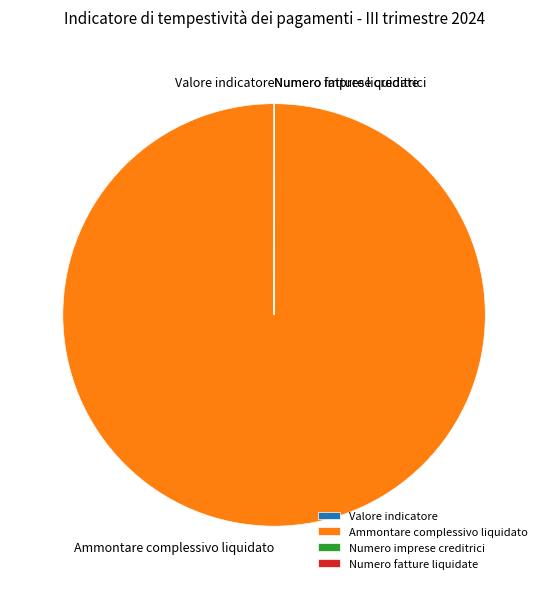

The Ammontare complessivo liquidato slice represents 100% of the pie. True or false?

True